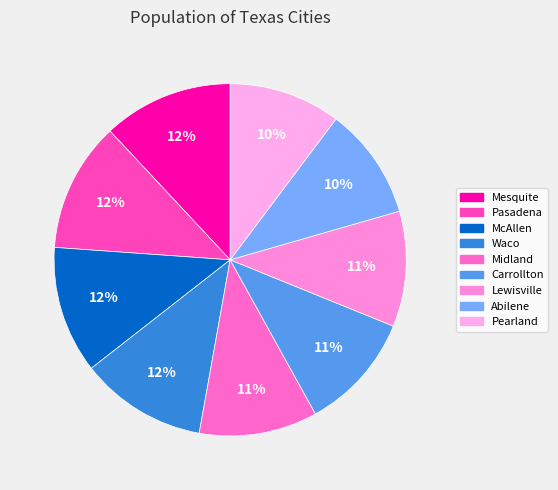

The Mesquite slice represents 12% of the pie. True or false?

True